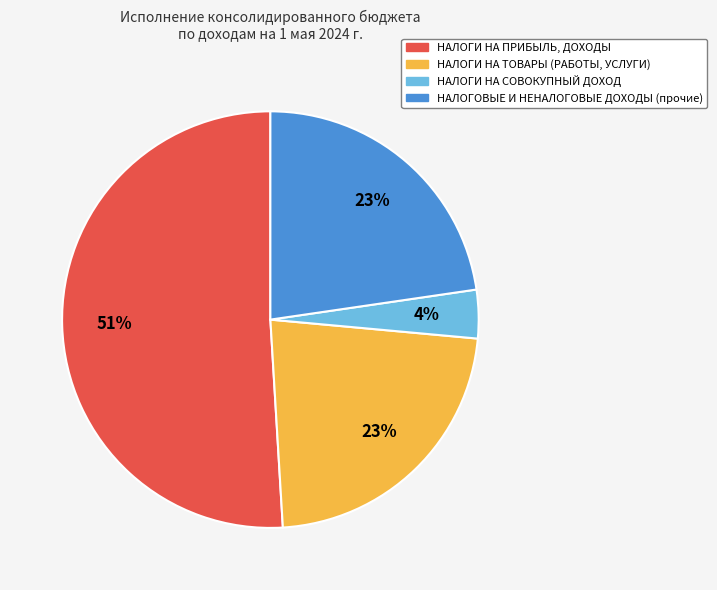

To the nearest percent, what is the average slice percentage?

25%